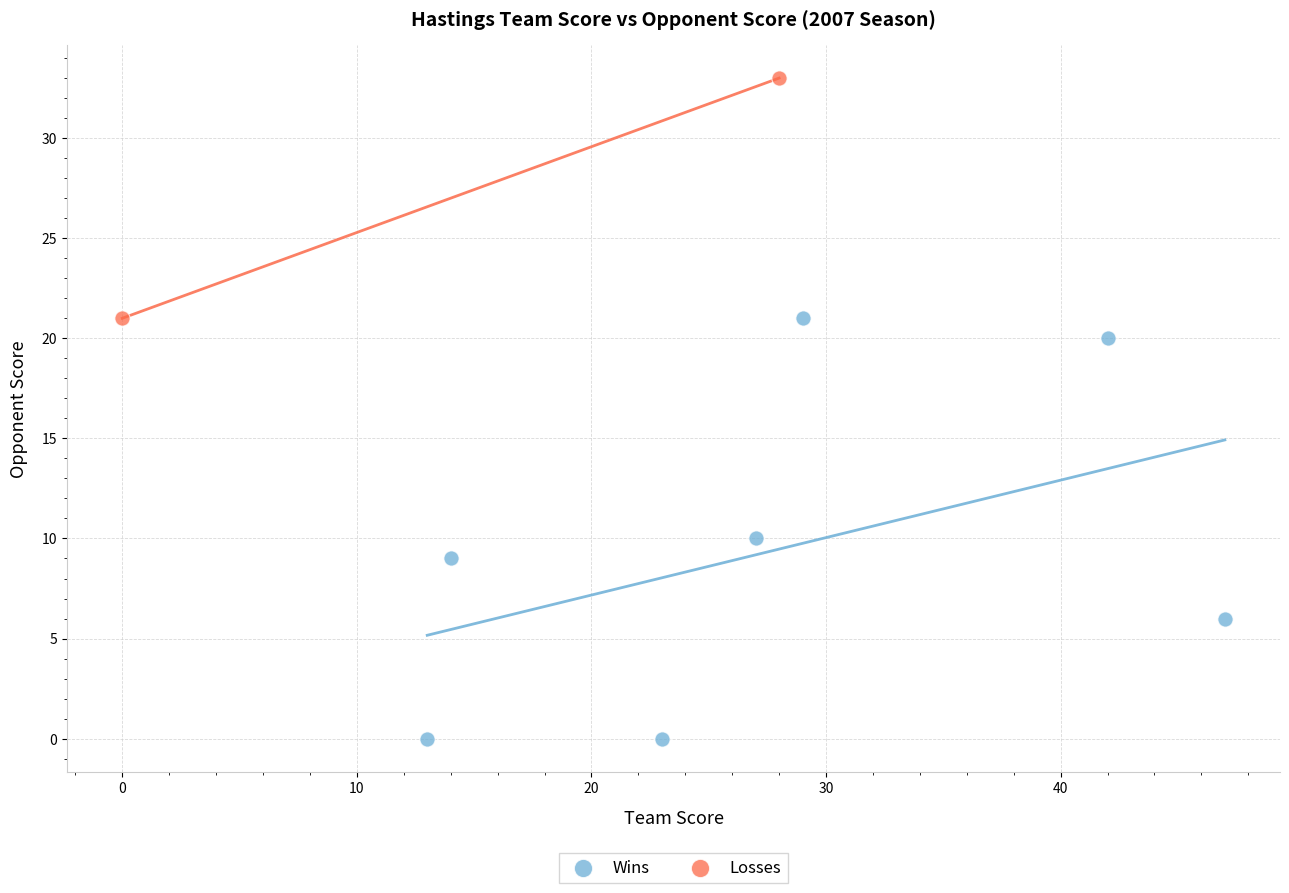

What are all the series names shown in the legend?

Wins, Losses